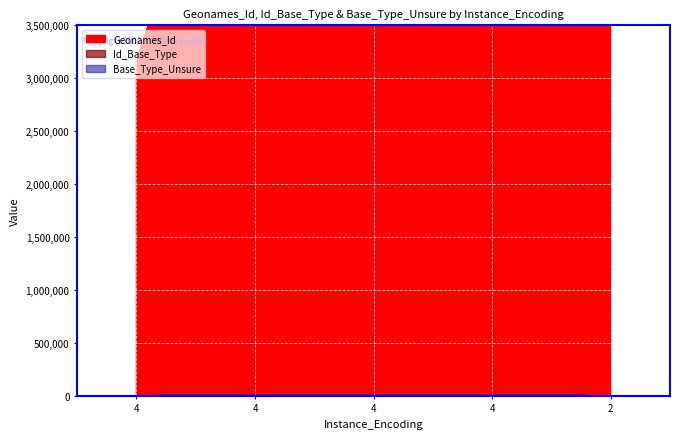

True or false: Base_Type_Unsure has more than 2 points higher than both neighbors.

False